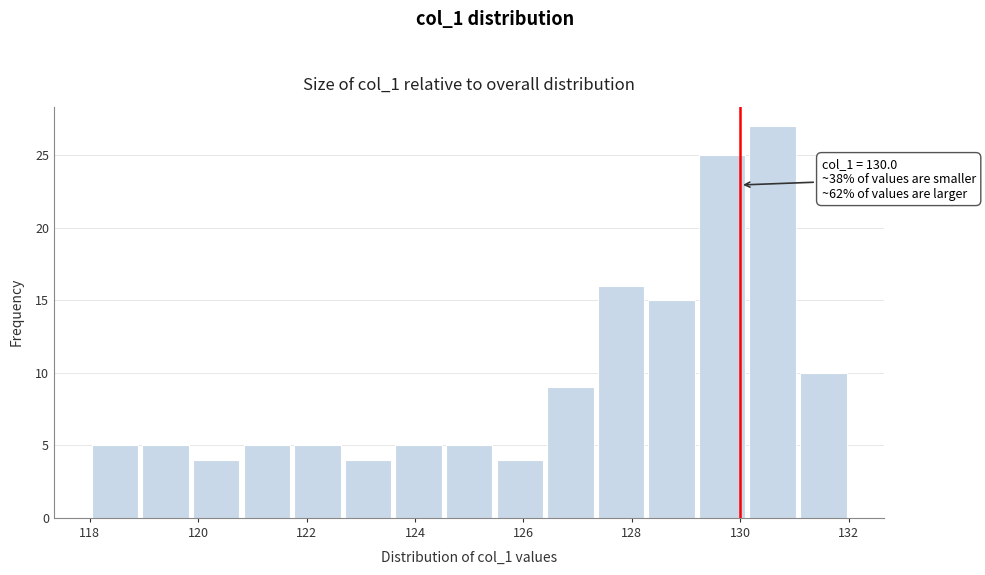

Which range on the x-axis has the tallest bar?

130.2 to 131.0